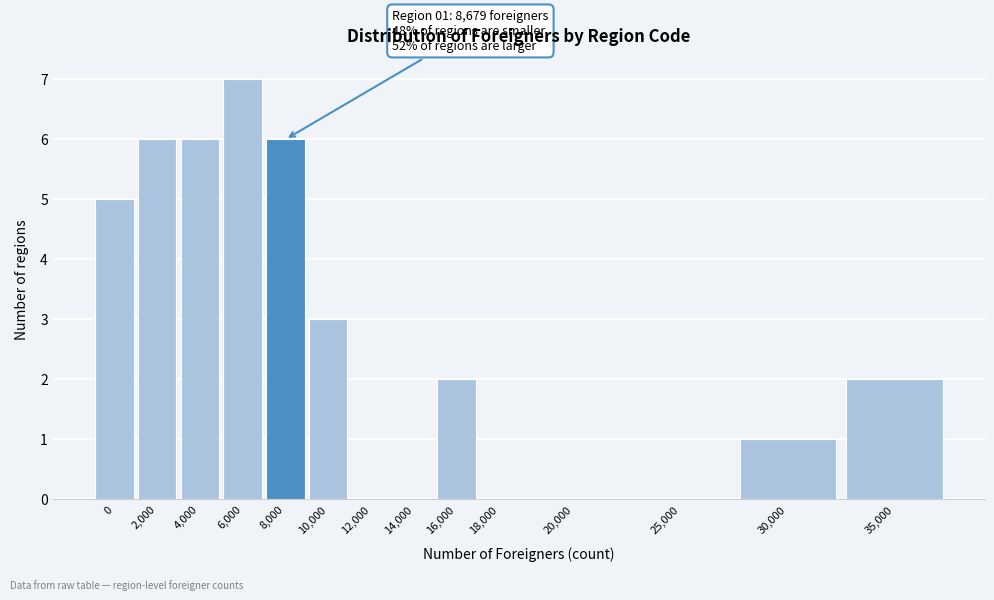

Reading right to left, what are all the values shown in this chart?

35,000=2	30,000=1	25,000=0	20,000=0	18,000=0	16,000=2	14,000=0	12,000=0	10,000=3	8,000=6	6,000=7	4,000=6	2,000=6	0=5